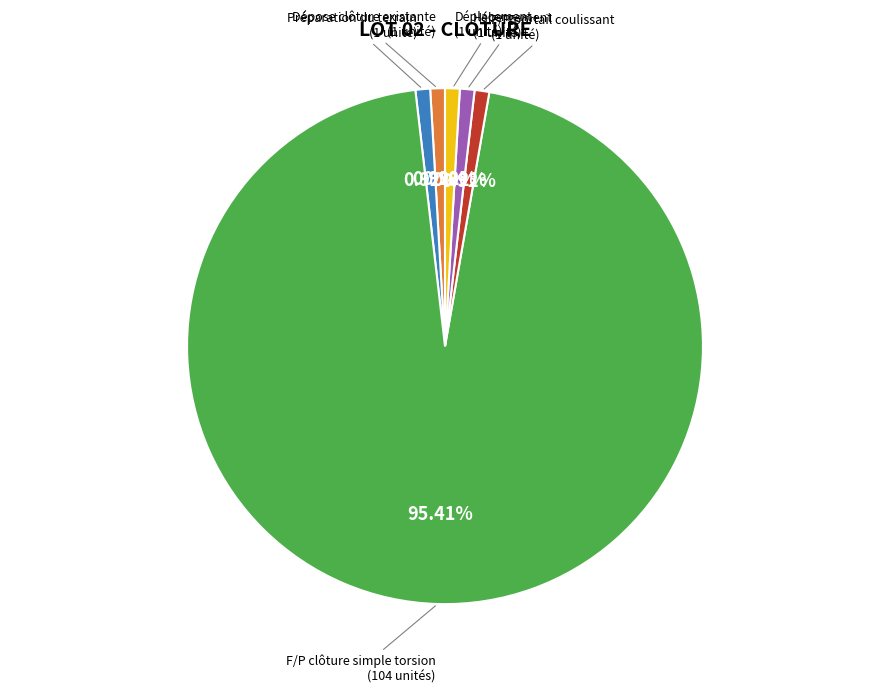

Which slice is the largest?

F/P clôture simple torsion